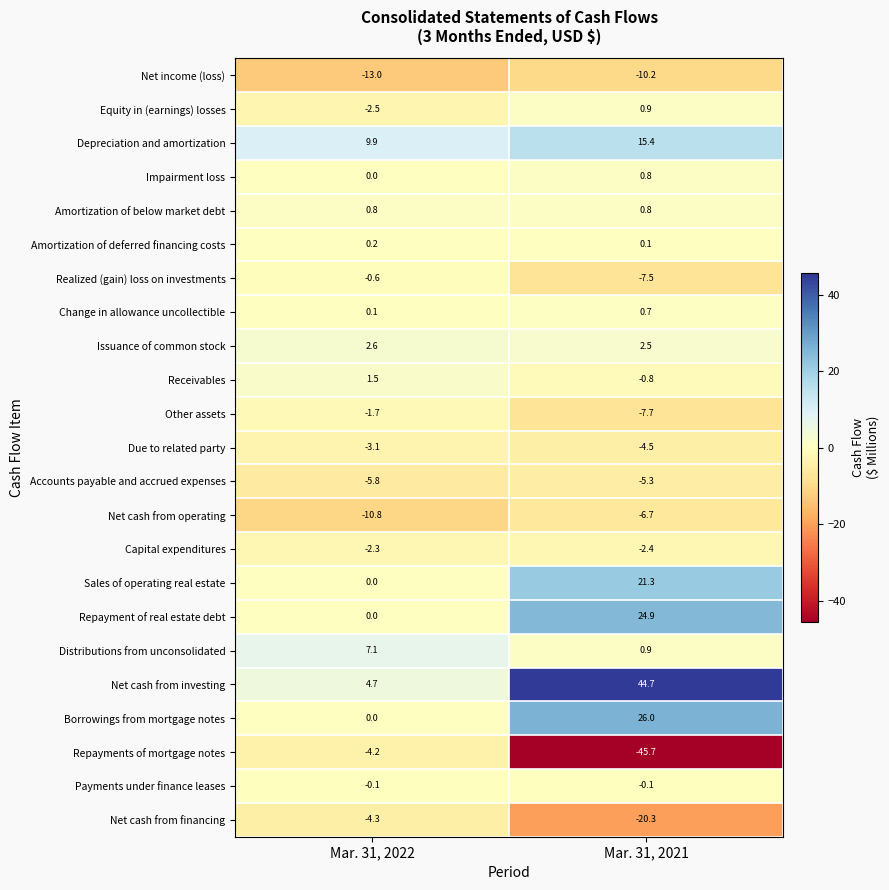

Is it true that Equity in (earnings) losses equals -2.5 at Mar. 31, 2022?

True